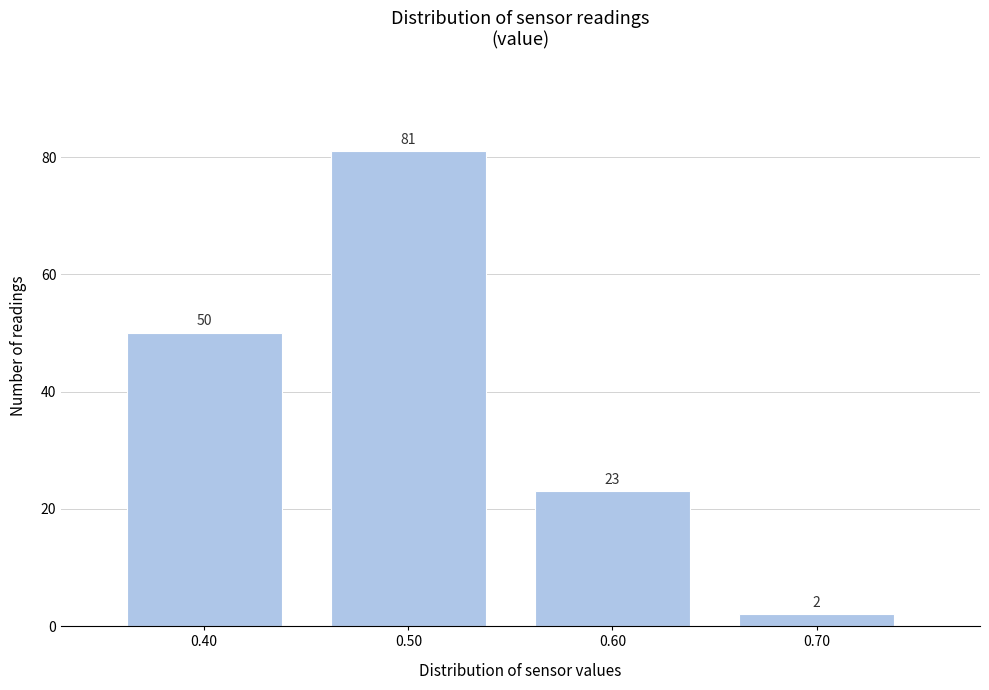

Over which range of the x-axis is the bar tallest?

0.45 to 0.55